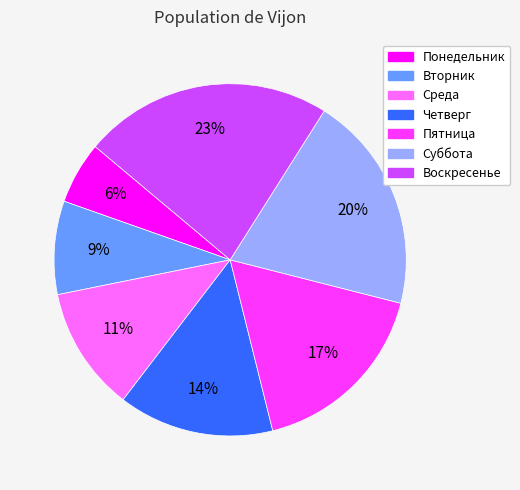

Approximately how many times larger is the value at Воскресенье compared to Суббота?

1.1